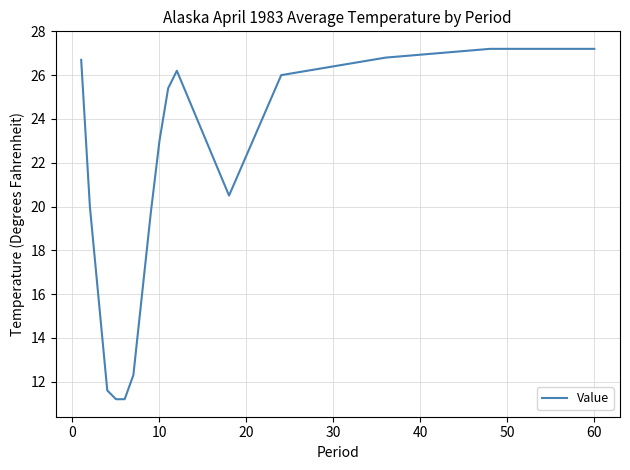

What is the sum of all values?

346.8